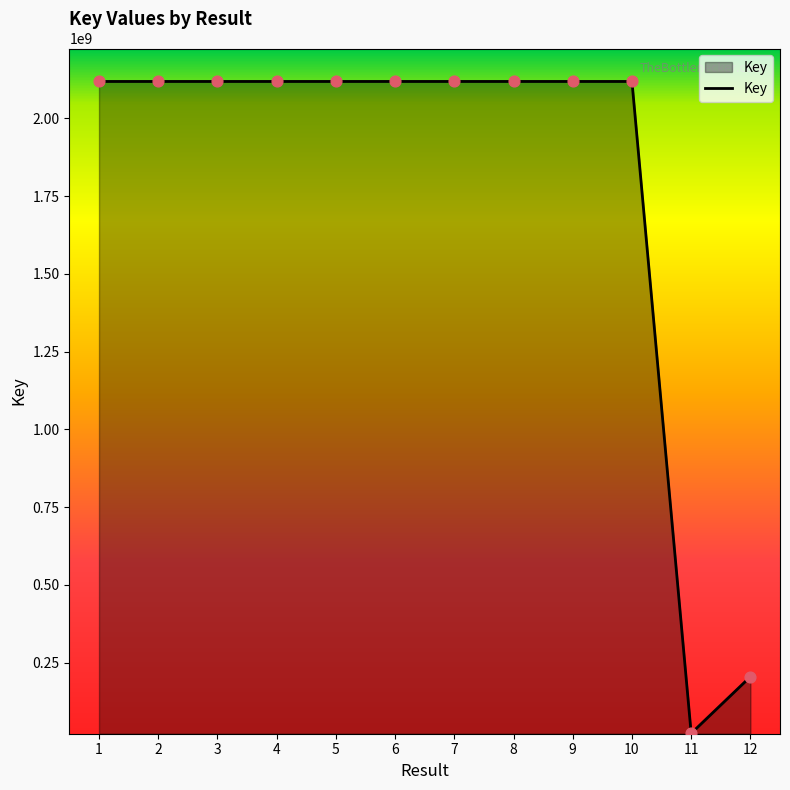

Approximately how many times larger is the value at 4 compared to 6?

1.0